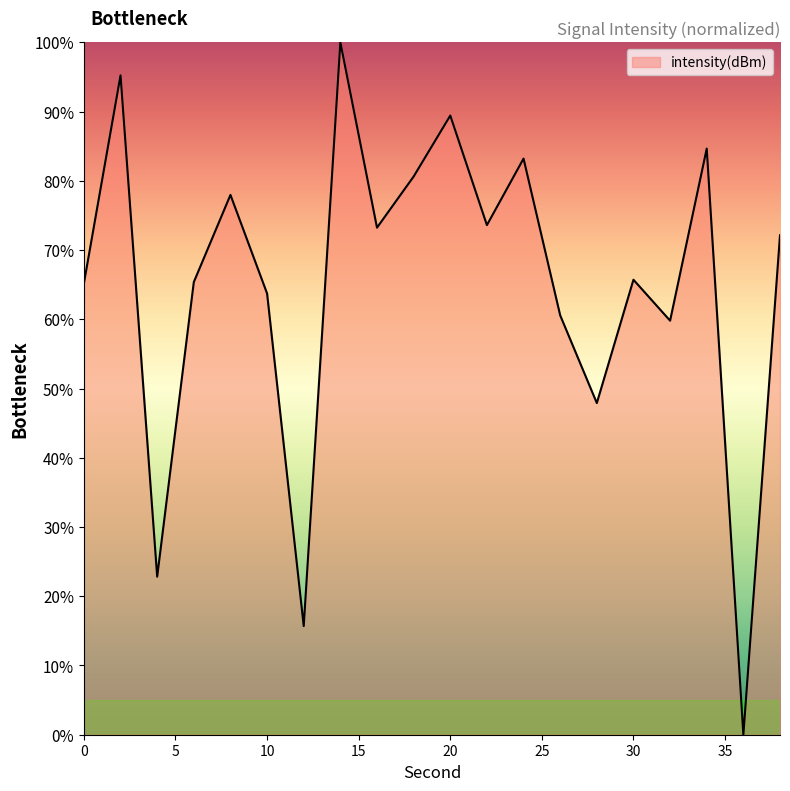

What is the difference between the maximum and minimum values?

100.0